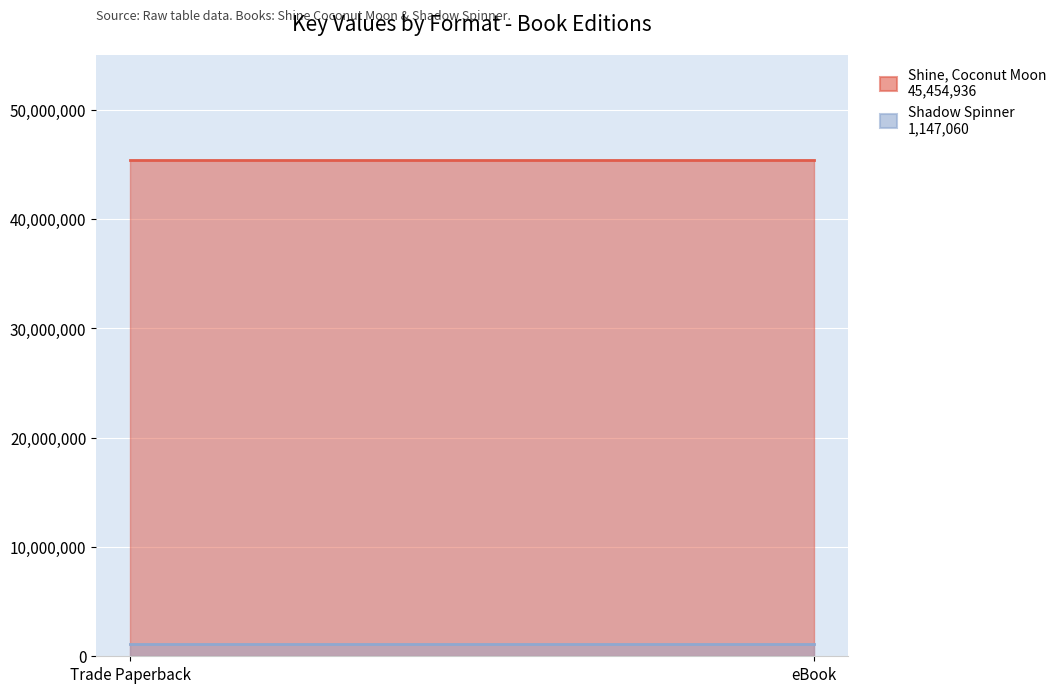

Is the value of Shine, Coconut Moon at Trade Paperback greater than the value of Shadow Spinner at eBook?

Yes